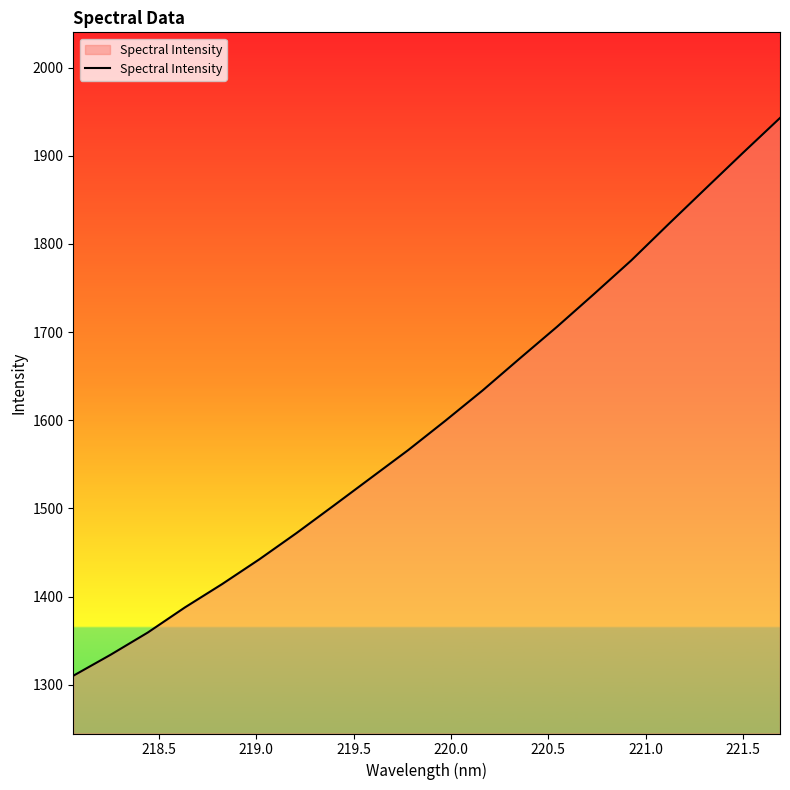

What is the difference between the maximum and minimum values?

632.7